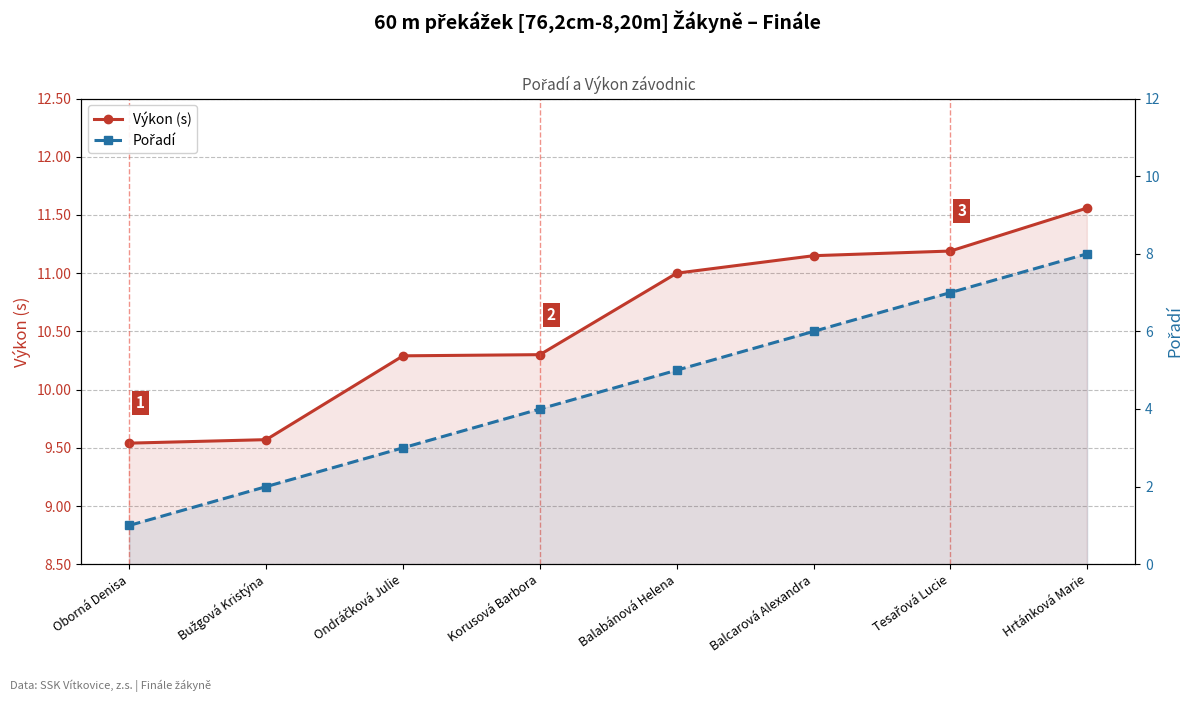

What is the maximum value shown in the chart?

11.6